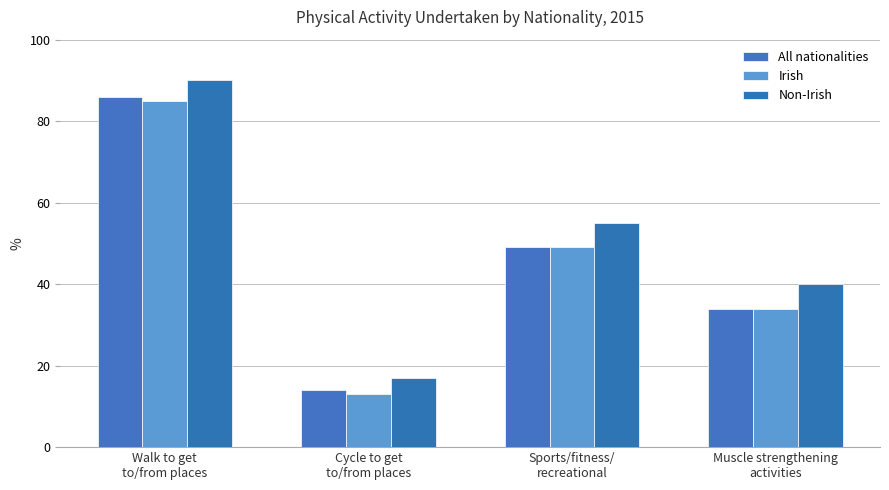

What position from the left is Cycle to get
to/from places?

2